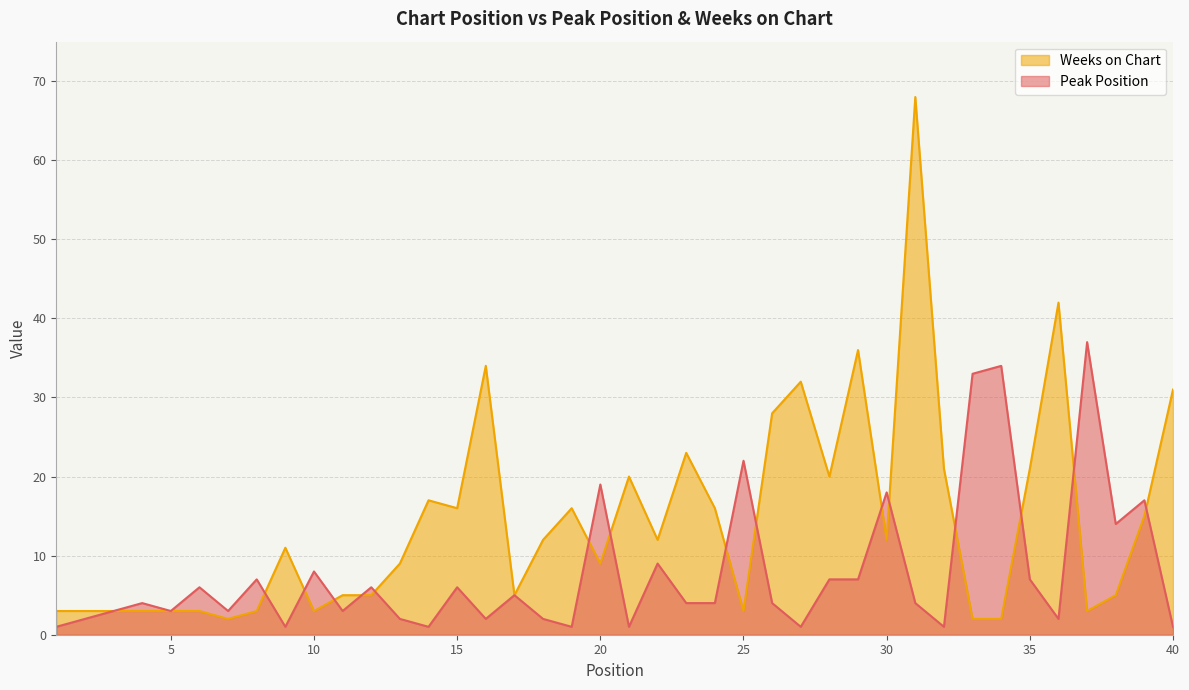

Rank the series by their maximum value, from highest to lowest.

Weeks on Chart, Peak Position